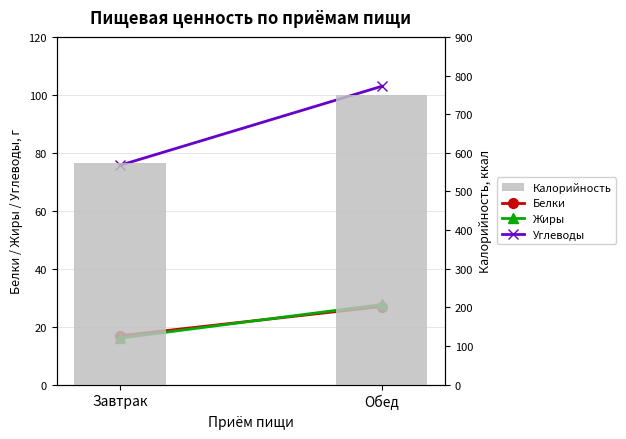

How many data points in Углеводы are less than 102?

1